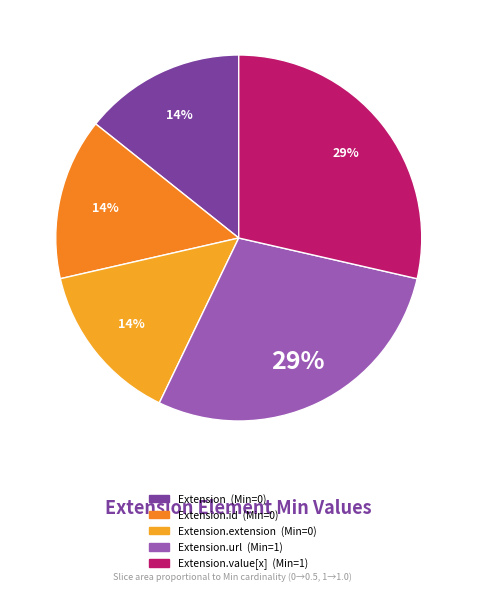

How many segments does this pie chart have?

5